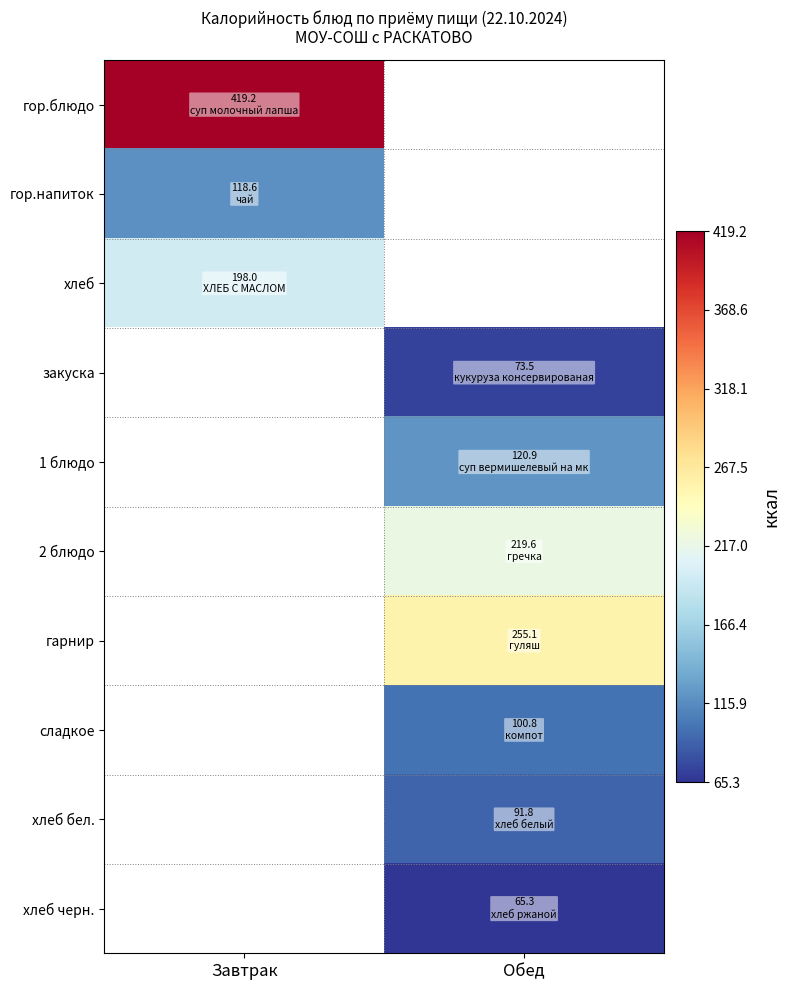

What is the approximate value of 2 блюдо at Обед?

219.6